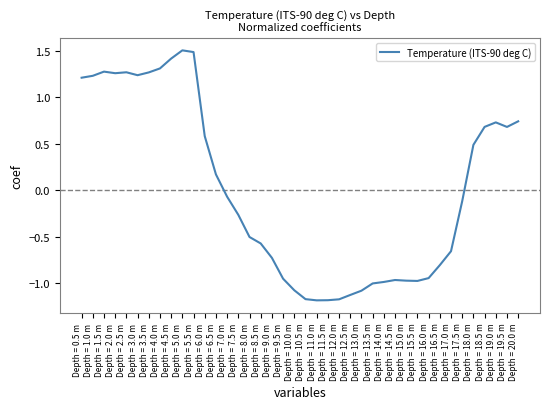

What position from the left is Depth = 10.5 m?

21